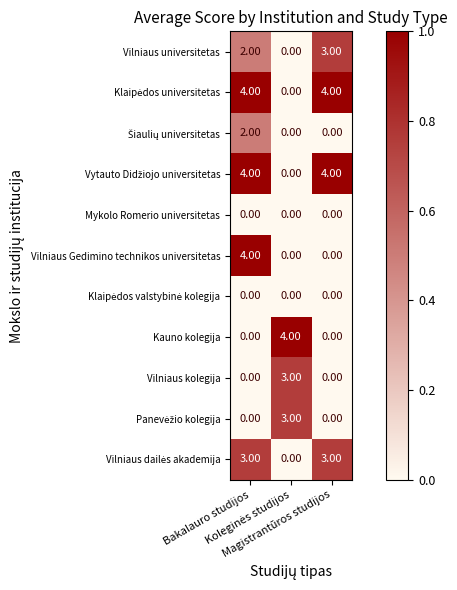

At how many categories does at least one series exceed 3?

3